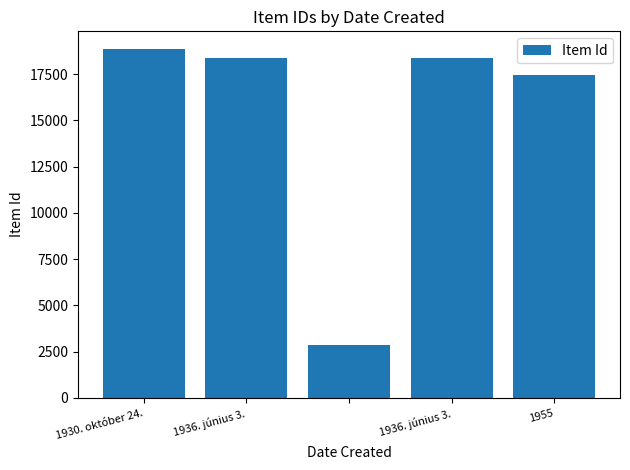

What is the value of the 4th bar from the left?

18387